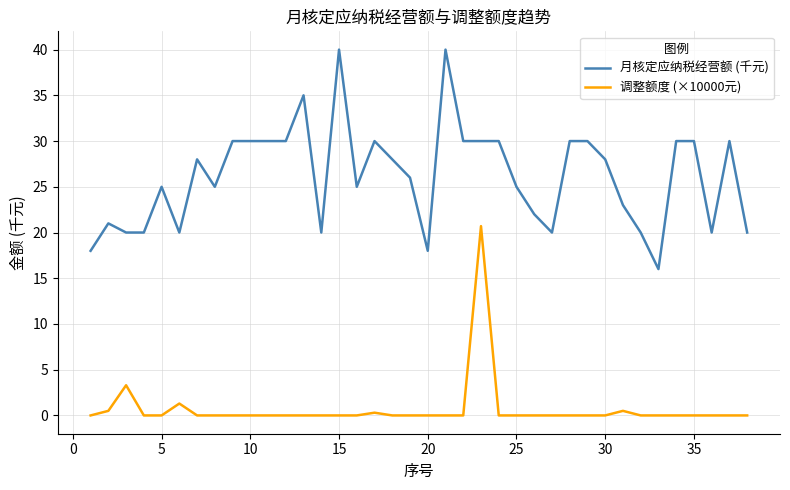

List the series in order of their overall mean, lowest first.

调整额度 (×10000元), 月核定应纳税经营额 (千元)